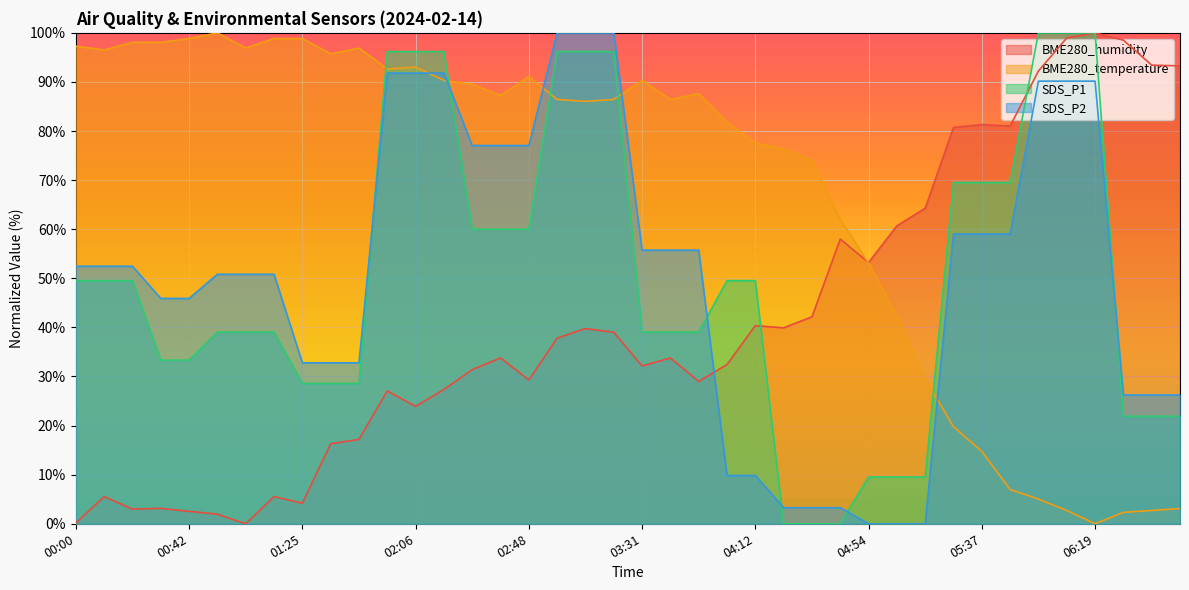

Where does the SDS_P1 series first go above 49?

00:00